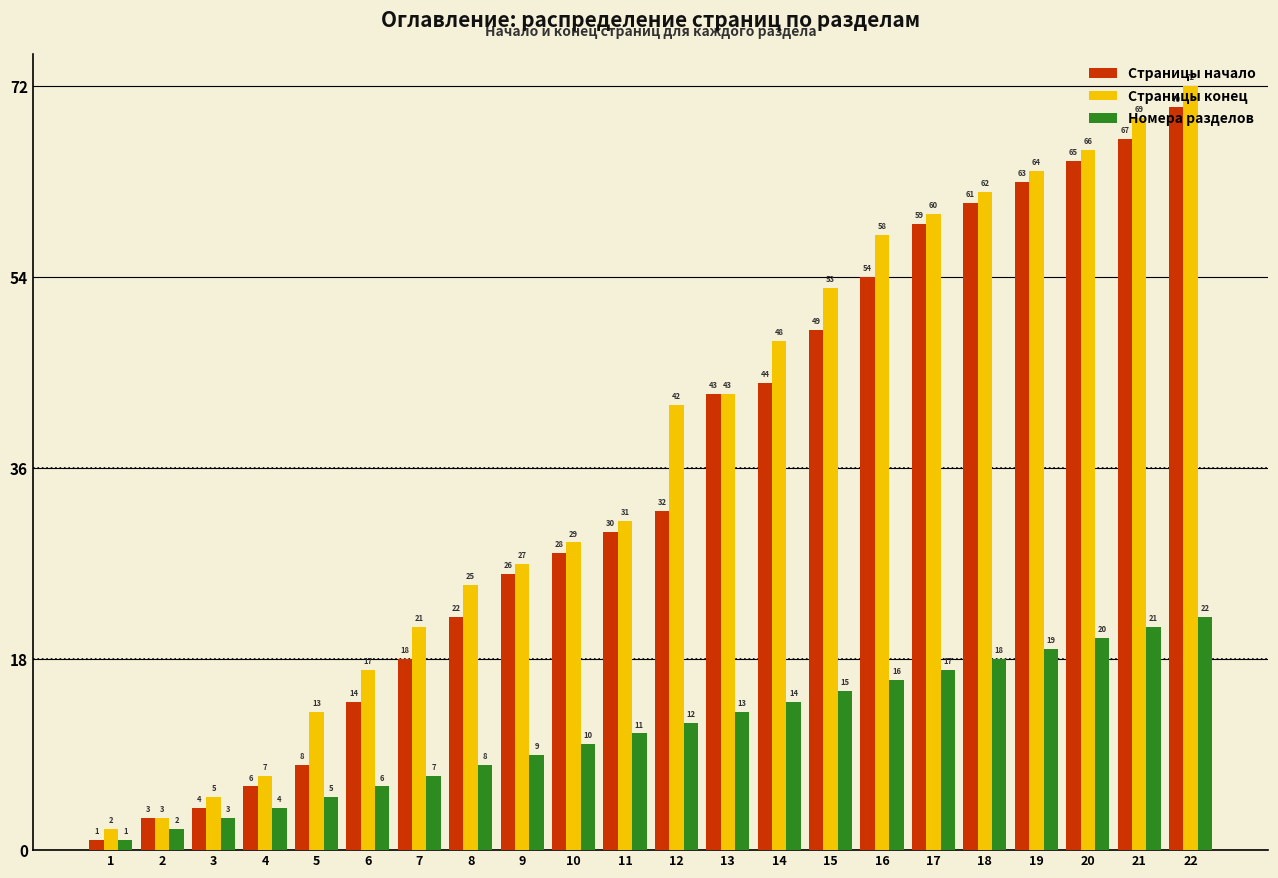

What is the sum of all Номера разделов values?

253